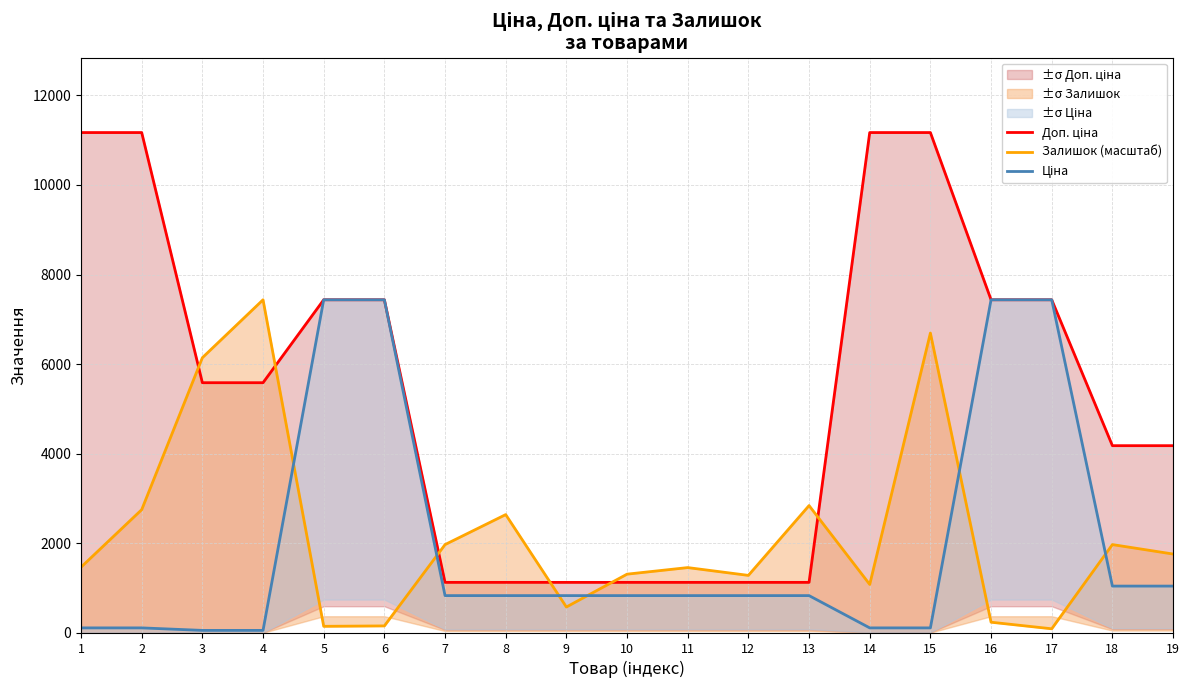

True or false: Доп. ціна and Ціна intersect in this chart.

False